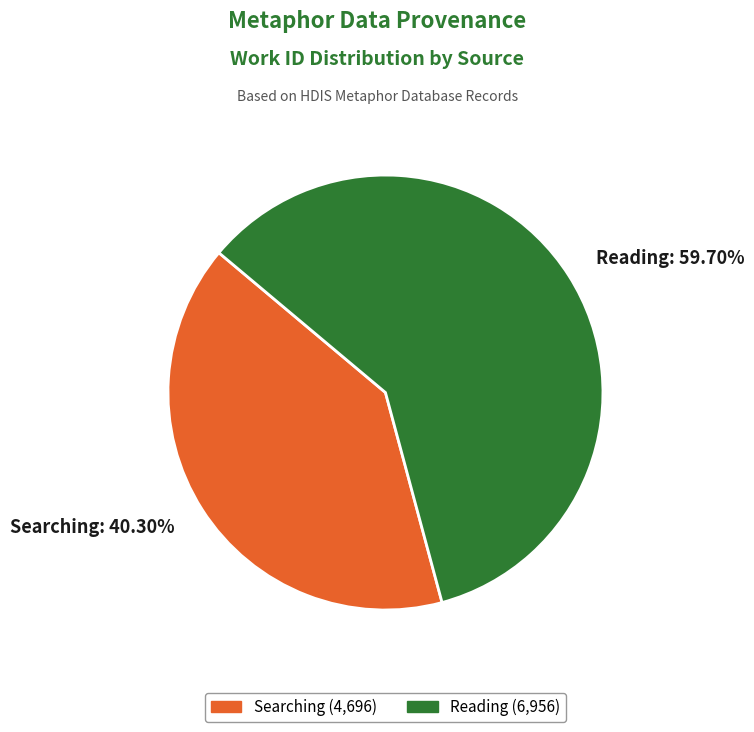

What is the majority slice?

Reading